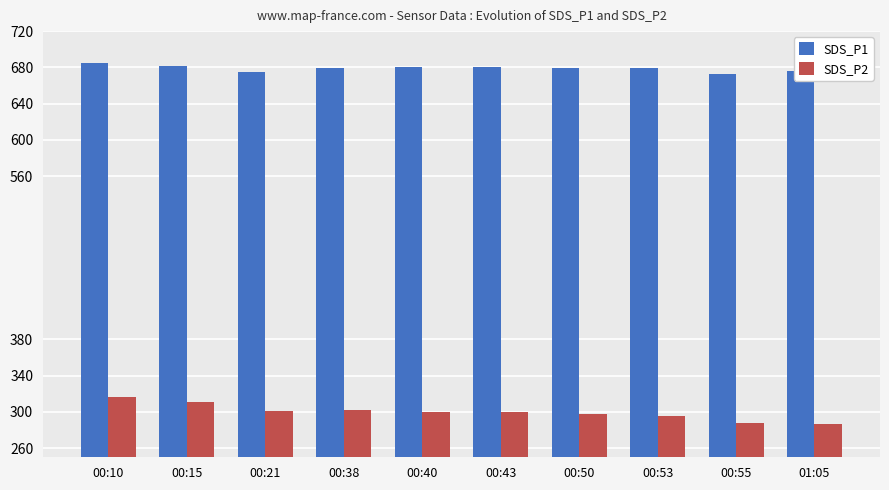

Where does the SDS_P2 series first go above 299?

00:10